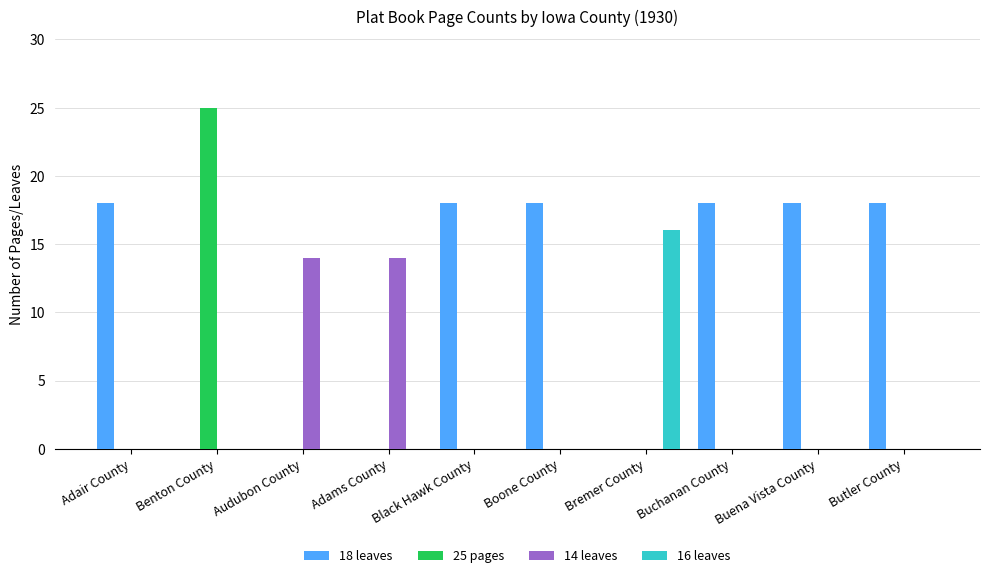

What is the sum of the 14 leaves values at Buena Vista County and Audubon County?

14